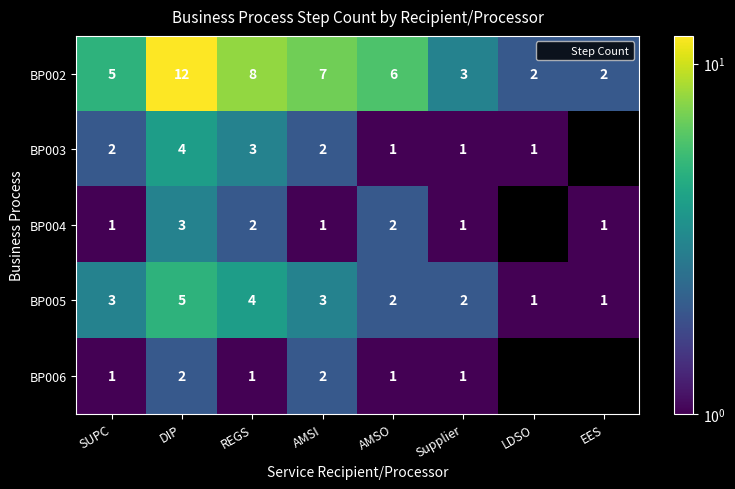

What is the sum of all BP002 values?

45.0